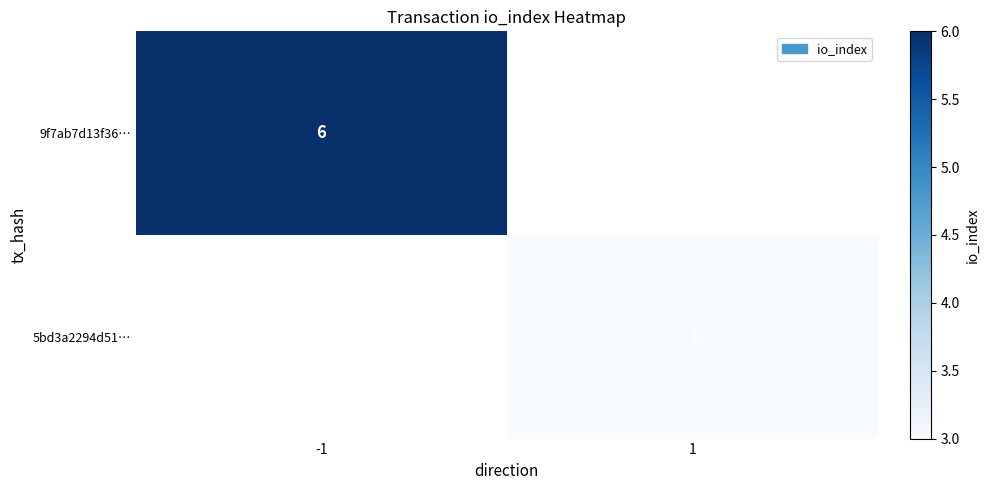

True or false: 5bd3a2294d51… has a value of 1 at 1.

False